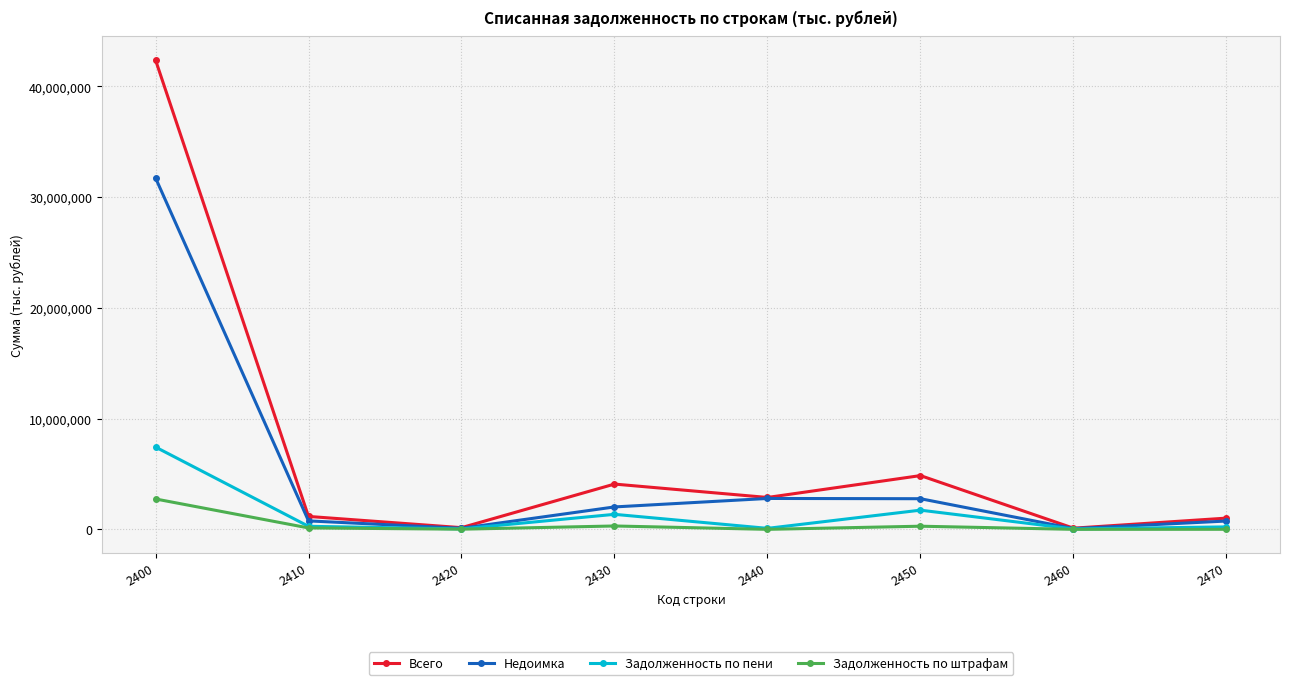

Which series has the largest range (max minus min)?

Всего